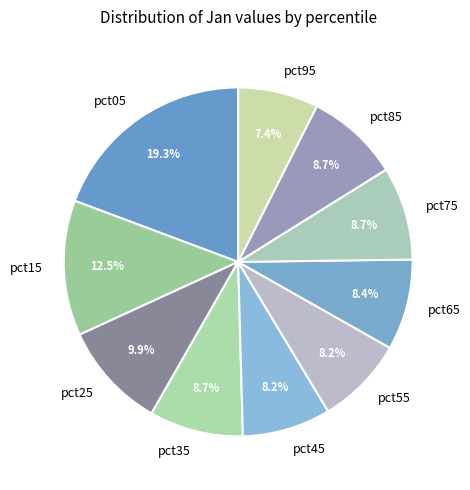

How many segments does this pie chart have?

10